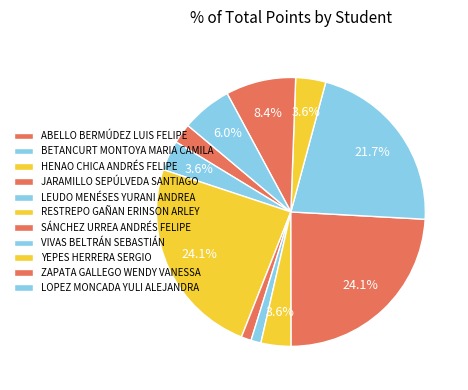

Which category has the biggest portion of the pie?

HENAO CHICA ANDRÉS FELIPE